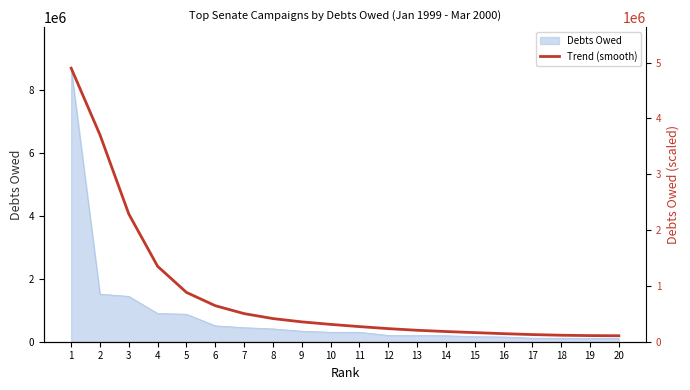

How many categories are shown in the chart?

20